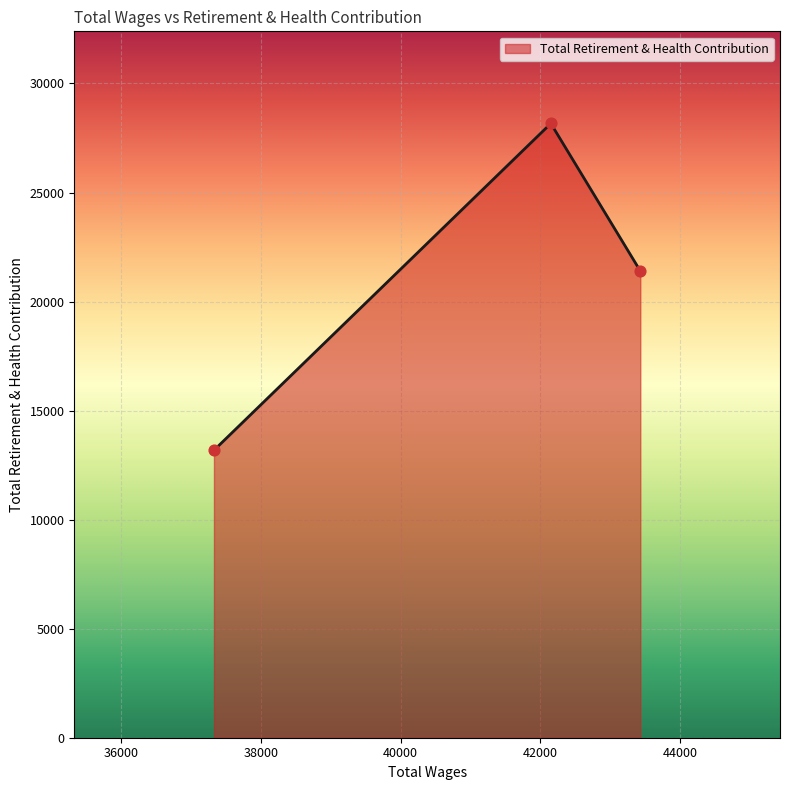

What is the maximum value shown in the chart?

28167